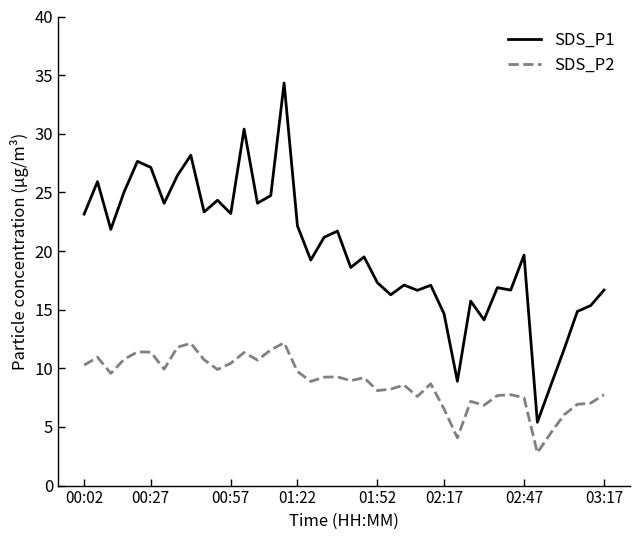

Which series has the largest total across all categories?

SDS_P1